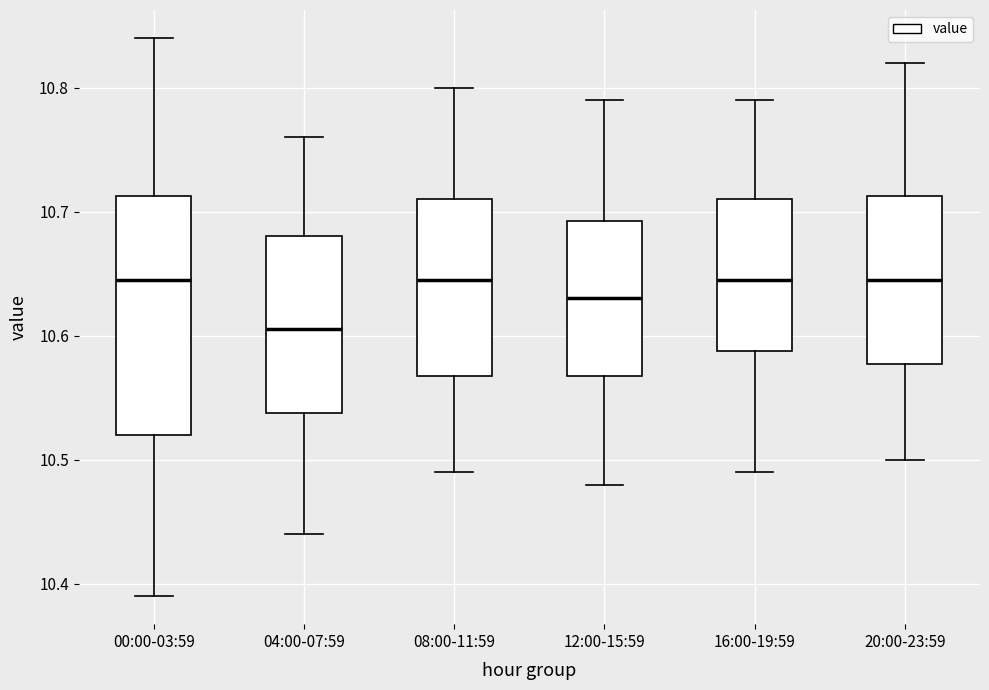

Which box's median line is the lowest?

04:00-07:59